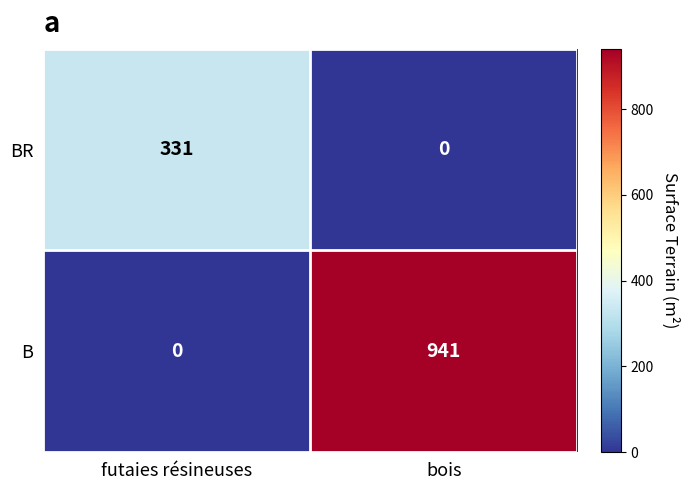

Rank the series at bois from highest to lowest value.

B, BR